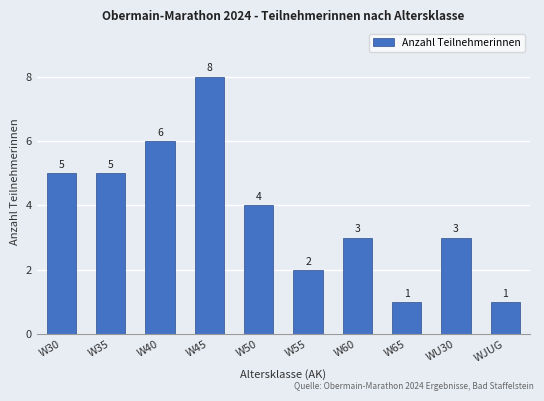

The chart shows a value of 1 at WJUG. True or false?

True